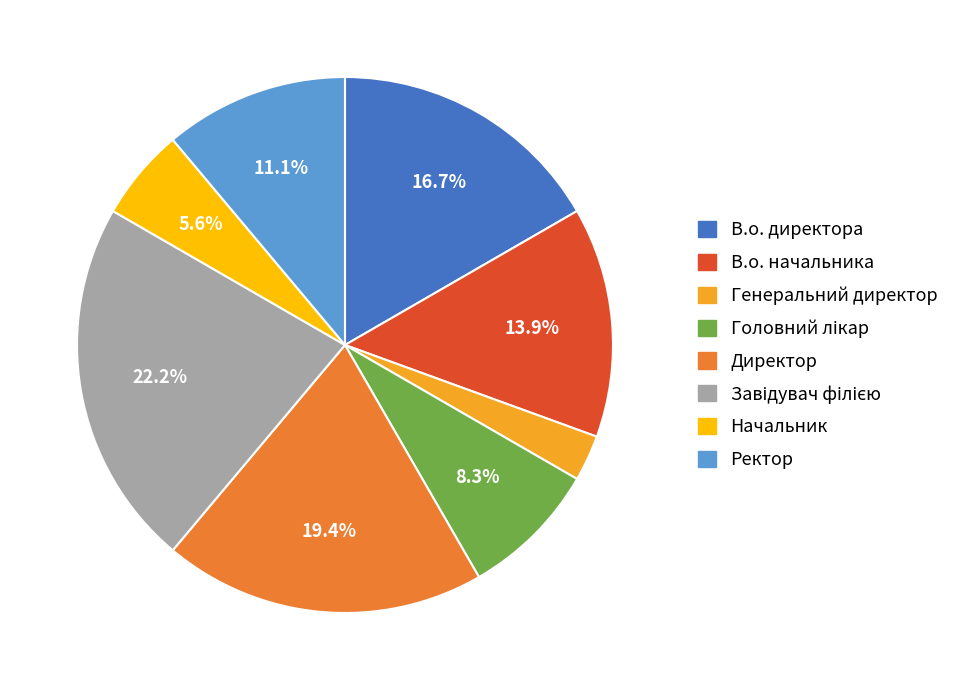

To the nearest percent, what percentage of the pie is В.о. директора?

17%